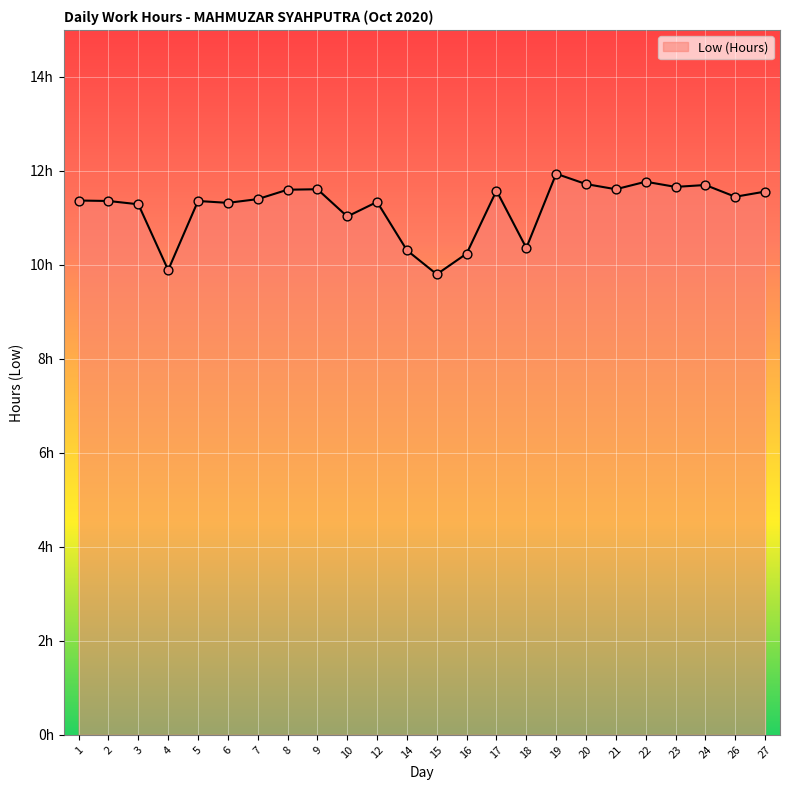

What is the ratio of the value at 19 to the value at 12?

1.1